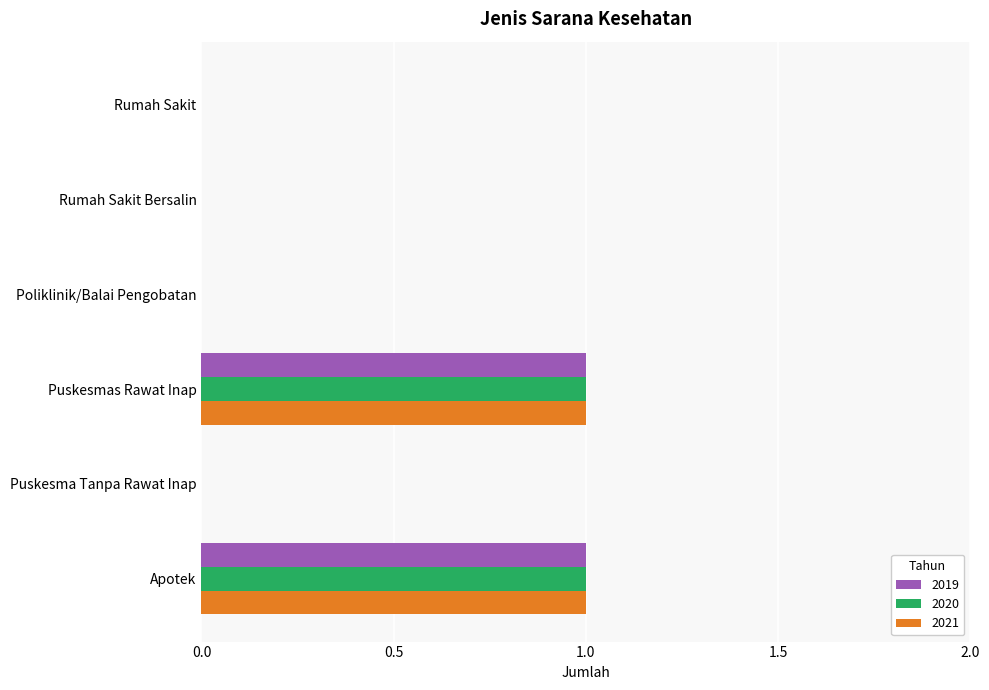

What is the sum of all 2020 values?

2